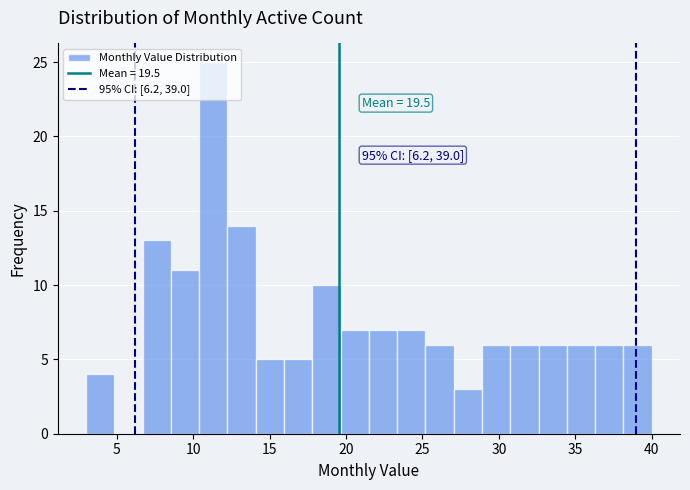

Read against the x-axis, roughly where is the centre of the tallest bar?

11.5